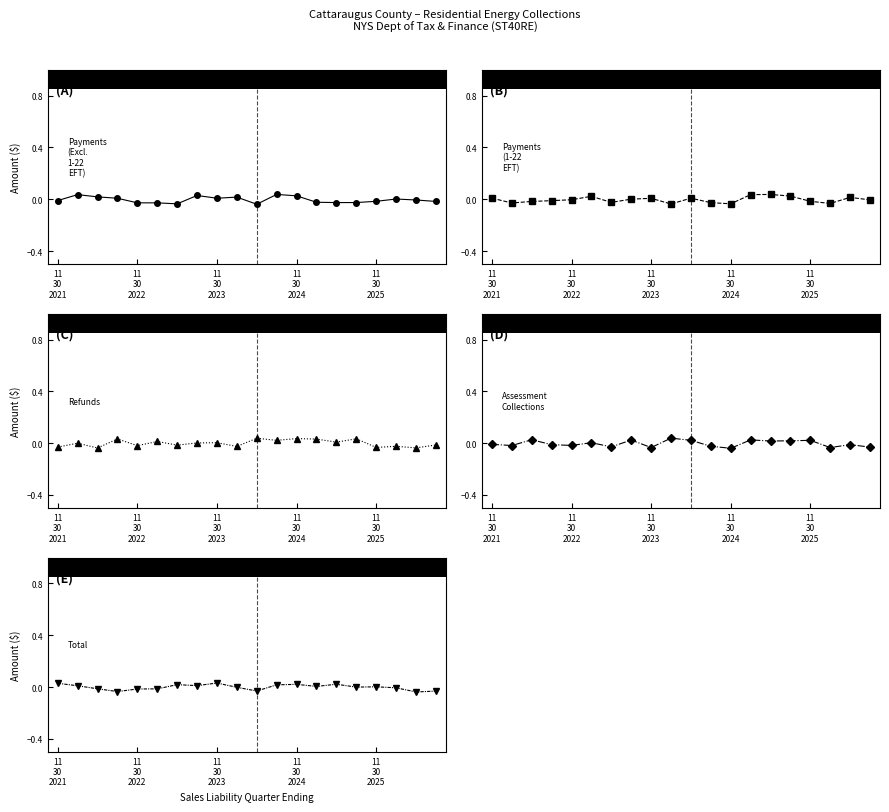

How many interior local peaks does the Payments (Excl. 1-22 EFT) series have?

5